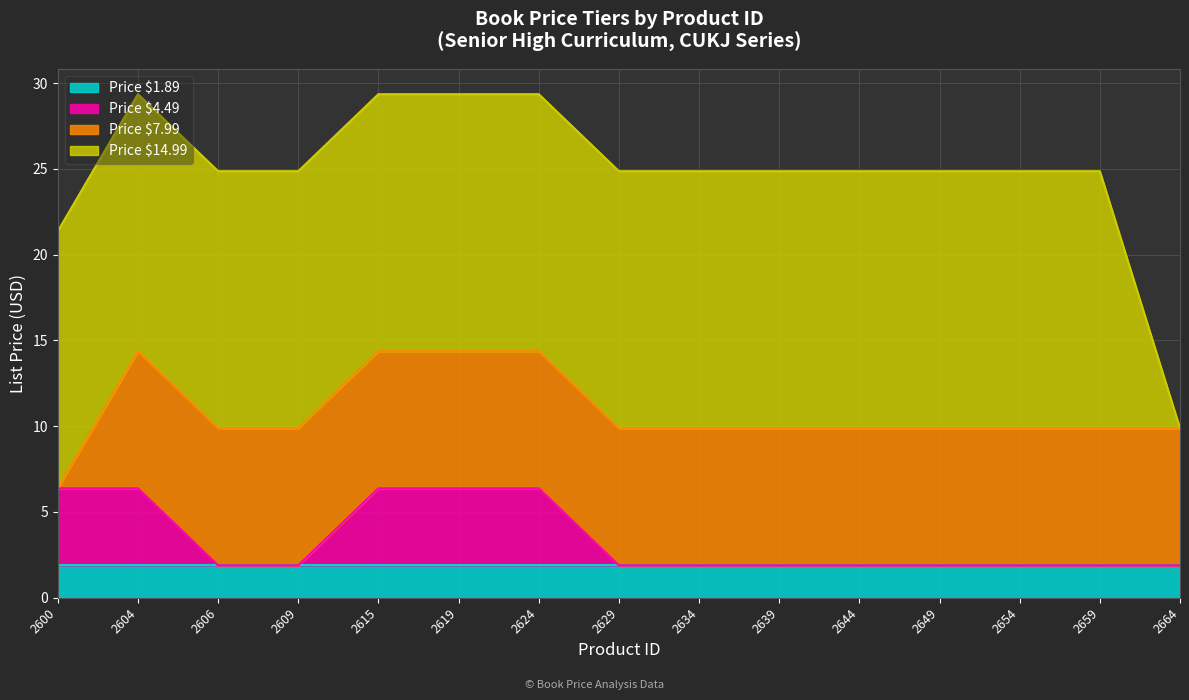

Reading left to right, extract all data points from this chart.

Price $1.89: 1.9	1.9	1.9	1.9	1.9	1.9	1.9	1.9	1.9	1.9	1.9	1.9	1.9	1.9	1.9
Price $4.49: 4.5	4.5	0.0	0.0	4.5	4.5	4.5	0.0	0.0	0.0	0.0	0.0	0.0	0.0	0.0
Price $7.99: 0.0	8.0	8.0	8.0	8.0	8.0	8.0	8.0	8.0	8.0	8.0	8.0	8.0	8.0	8.0
Price $14.99: 15.0	15.0	15.0	15.0	15.0	15.0	15.0	15.0	15.0	15.0	15.0	15.0	15.0	15.0	0.0